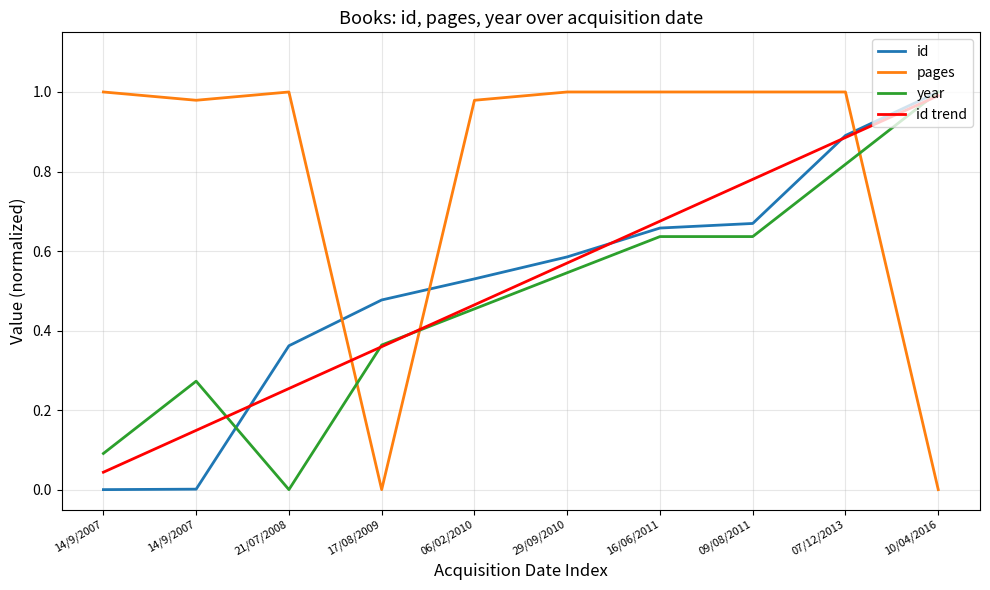

How many lines are shown in the chart?

4